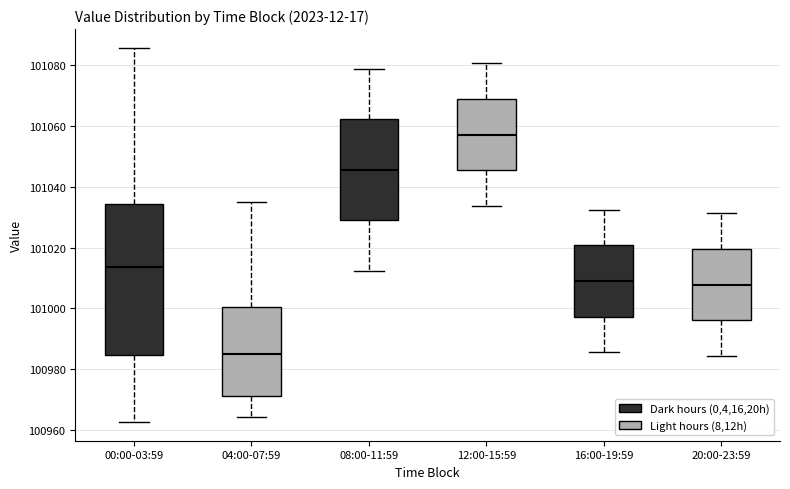

Where does the upper whisker of the box for 20:00-23:59 end on the y-axis? The values are not printed on the chart, so give them approximately, as read against the axis.

101032